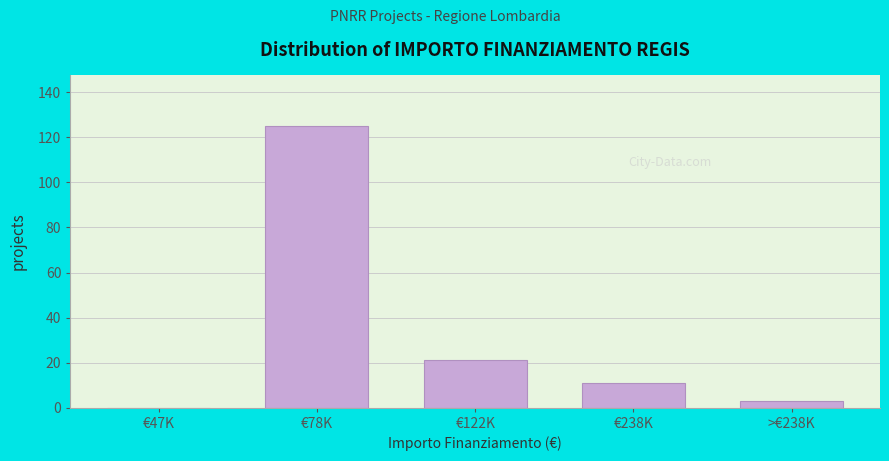

Reading left to right, list all the values displayed in this chart.

€47K=0	€78K=125	€122K=21	€238K=11	>€238K=3